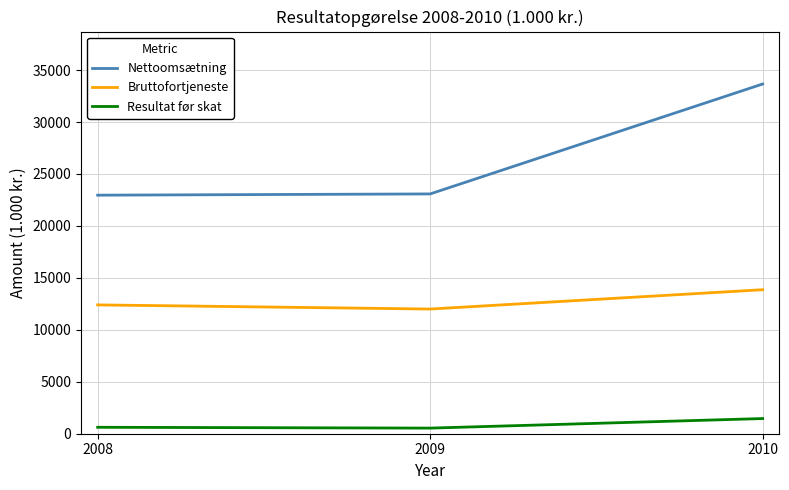

What are all the series names shown in the legend?

Nettoomsætning, Bruttofortjeneste, Resultat før skat